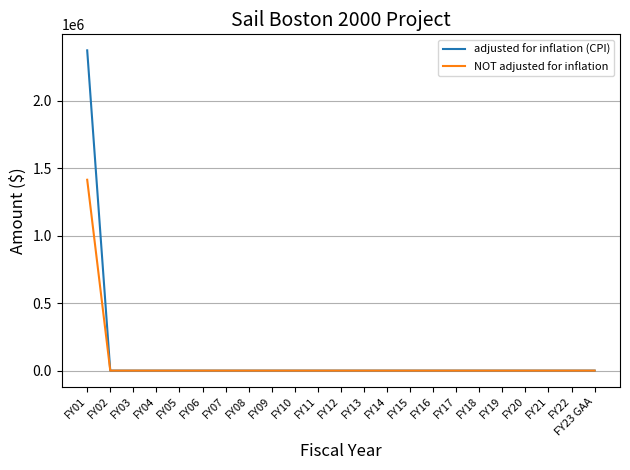

Which series has the widest spread of values?

adjusted for inflation (CPI)